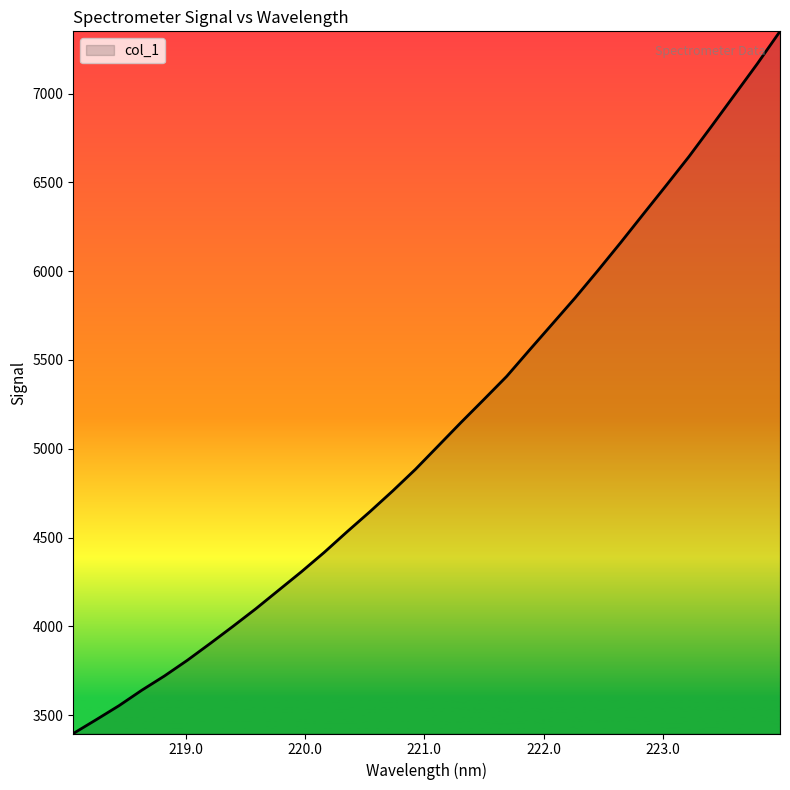

Reading left to right, list all the values displayed in this chart.

3396.6	3474.1	3553.1	3640.2	3721.1	3809.2	3903.6	4000.3	4099.2	4203.5	4307.7	4416.8	4532.7	4645.5	4762.5	4884.5	5016.5	5148.6	5277.5	5407.7	5555.9	5702.4	5849.2	6002.9	6160.5	6322.0	6482.6	6645.1	6817.5	6992.4	7167.7	7350.8